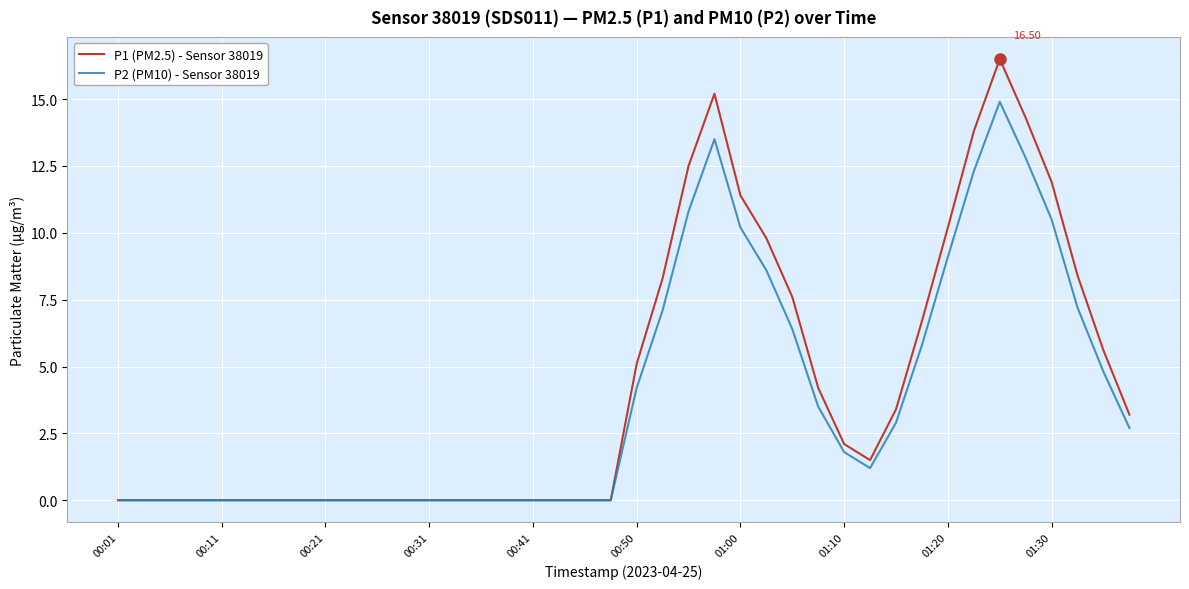

Which series has the largest range (max minus min)?

P1 (PM2.5) - Sensor 38019